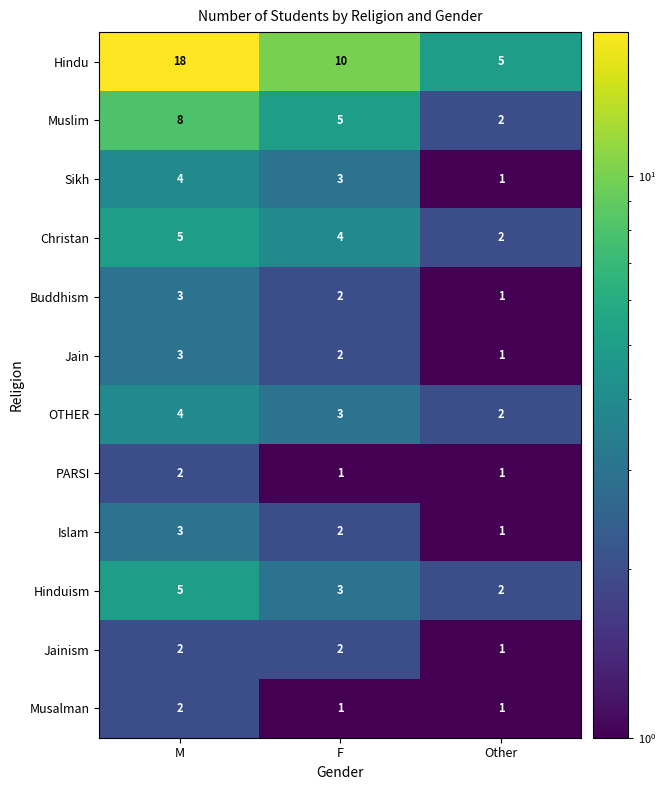

True or false: Jainism has a value of 1 at F.

False